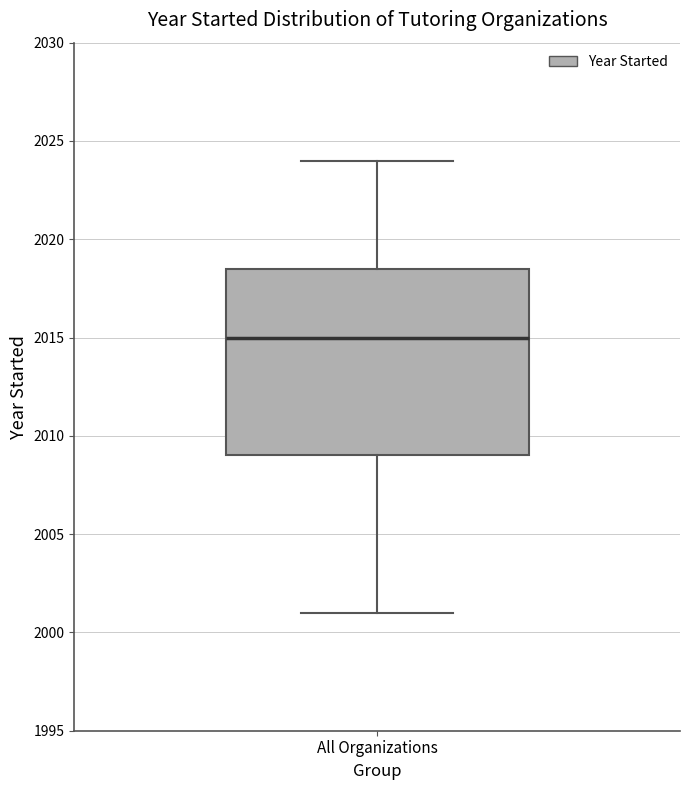

Transcribe this box plot: give where the median line is, the range the box spans, and where the two whiskers end, as read against the y-axis. The values are not printed on the chart, so give them approximately, as read against the axis.

median 2015.0, box 2009.0 to 2018.5, whiskers 2001.0 to 2024.0